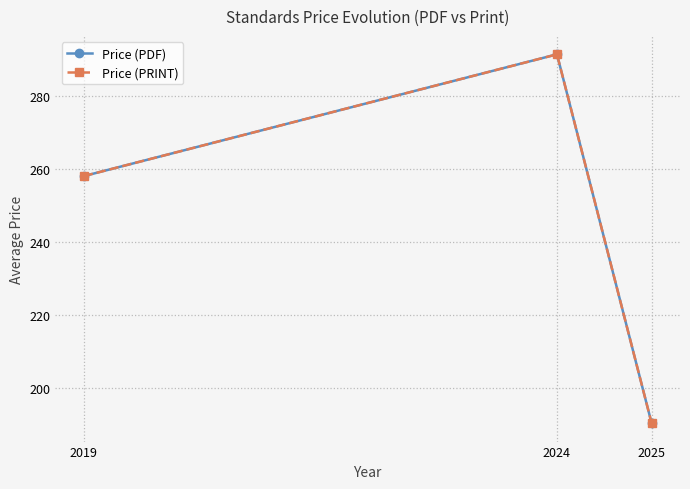

What is the difference between the Price (PDF) values at 2025 and 2024?

101.2